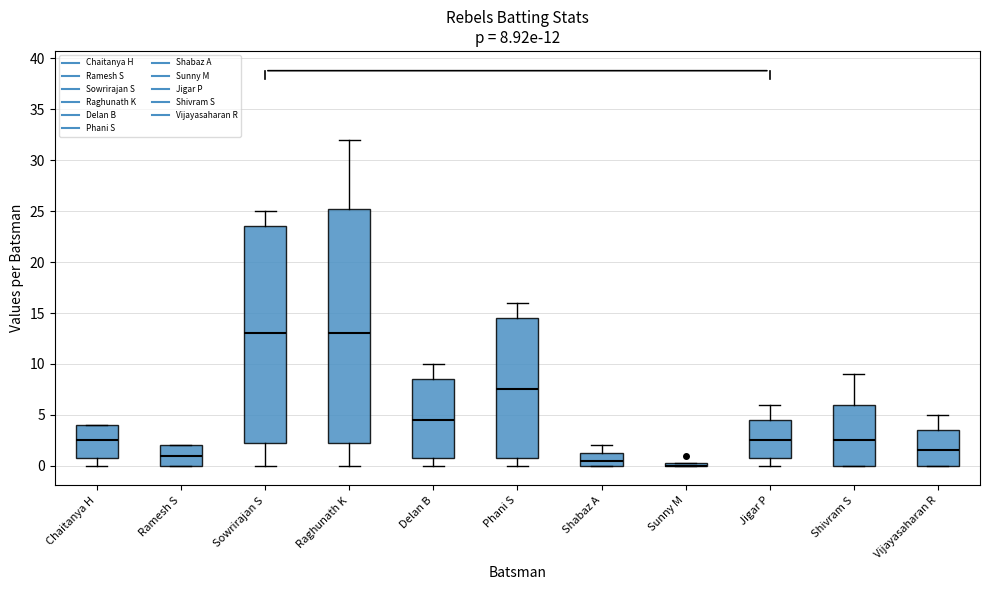

Comparing the boxes themselves (not the whiskers), which one is the tallest?

Raghunath K